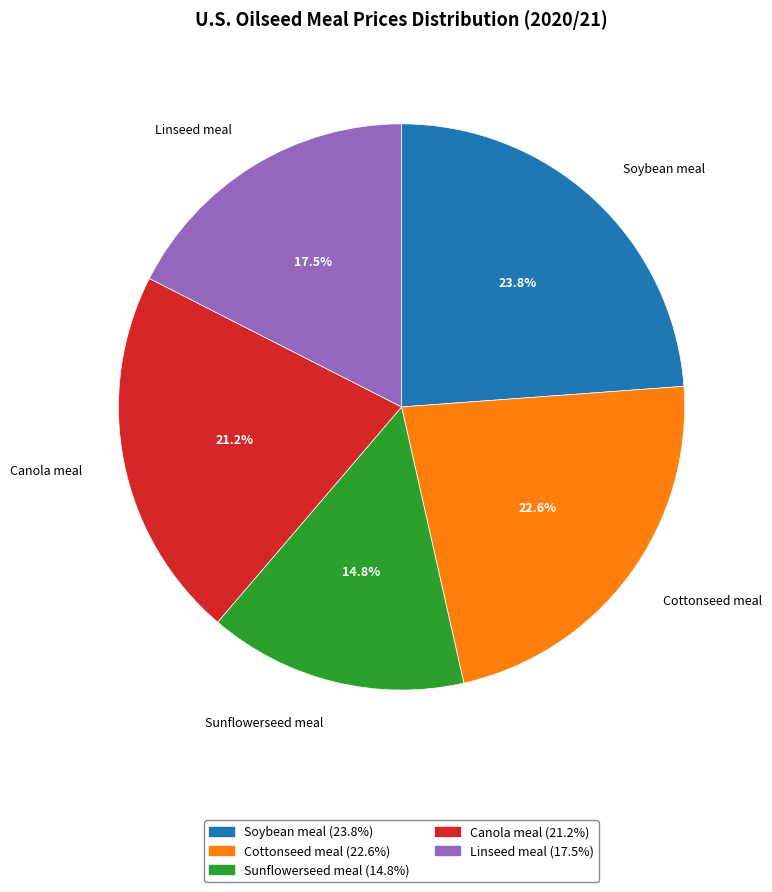

Is it true that Soybean meal is 37% of the pie?

False